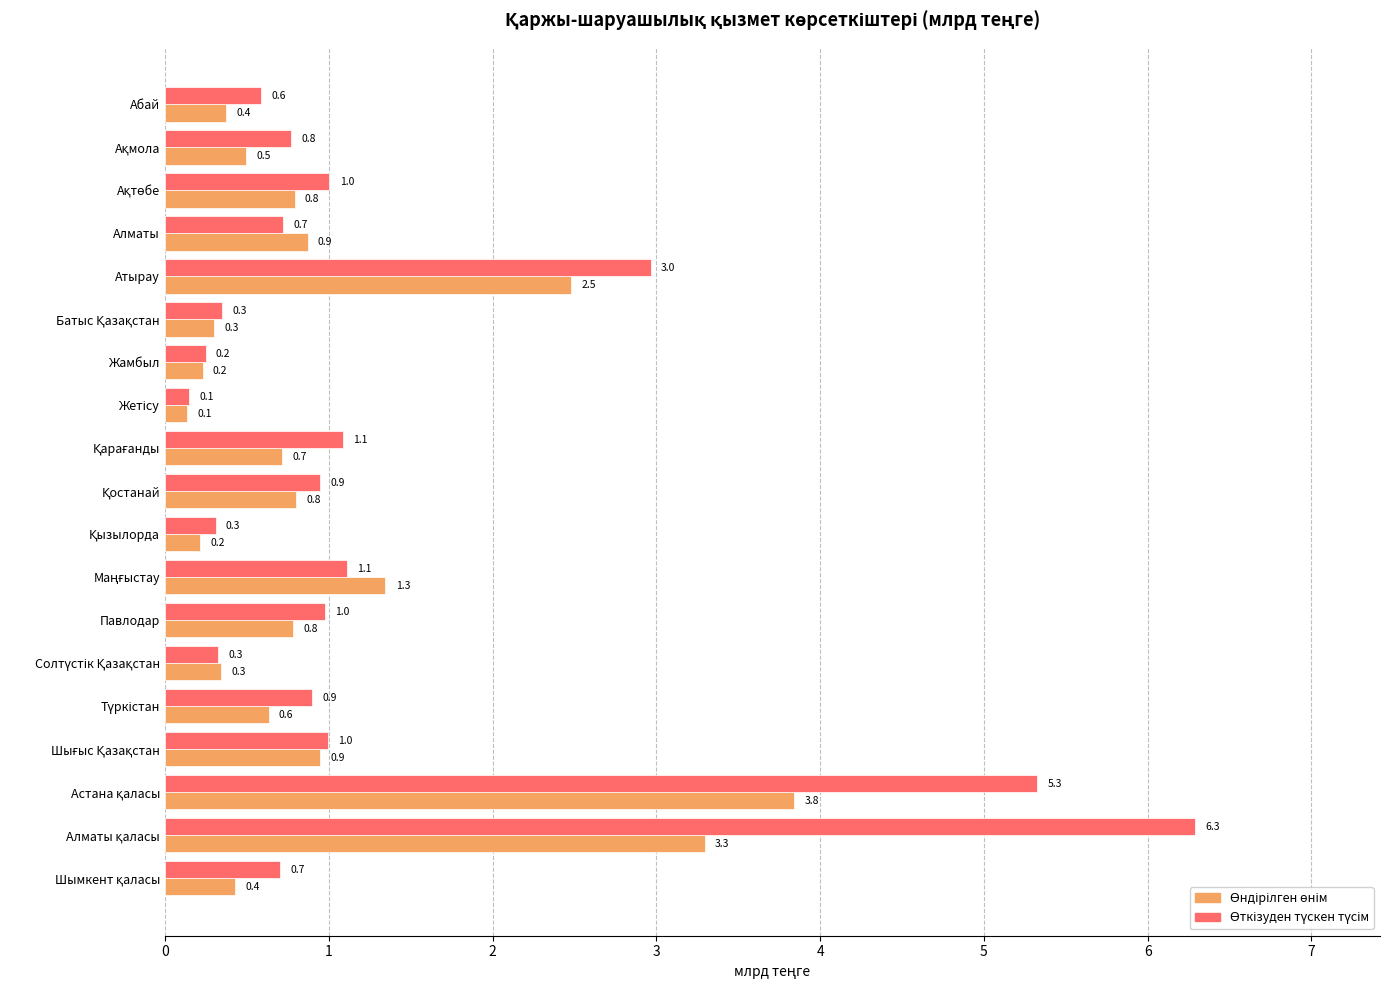

How many categories are shown in the chart?

19